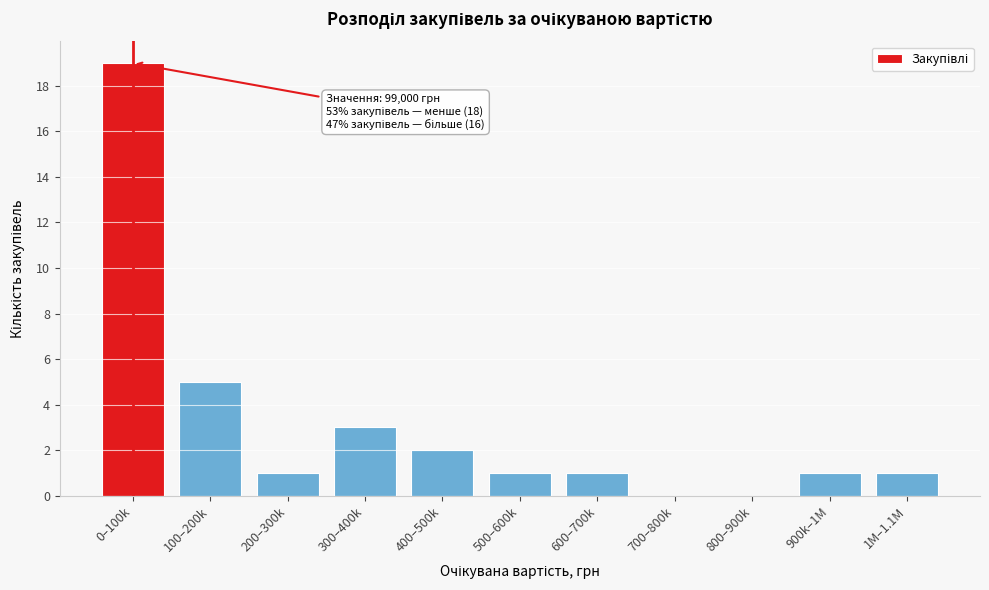

Reading left to right, extract all data points from this chart.

0–100k=19	100–200k=5	200–300k=1	300–400k=3	400–500k=2	500–600k=1	600–700k=1	700–800k=0	800–900k=0	900k–1M=1	1M–1.1M=1